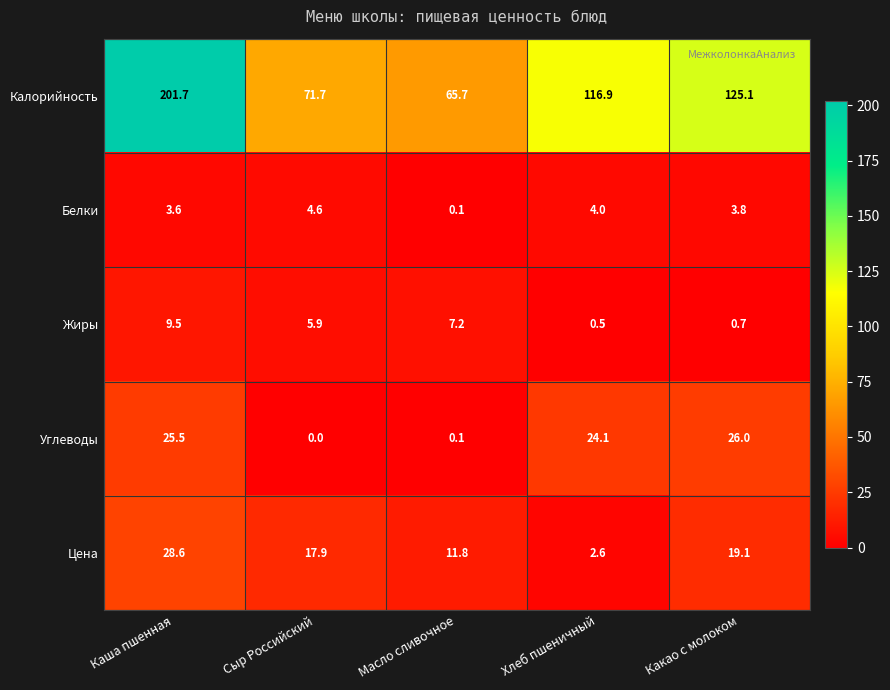

Which series has the largest total across all categories?

Калорийность